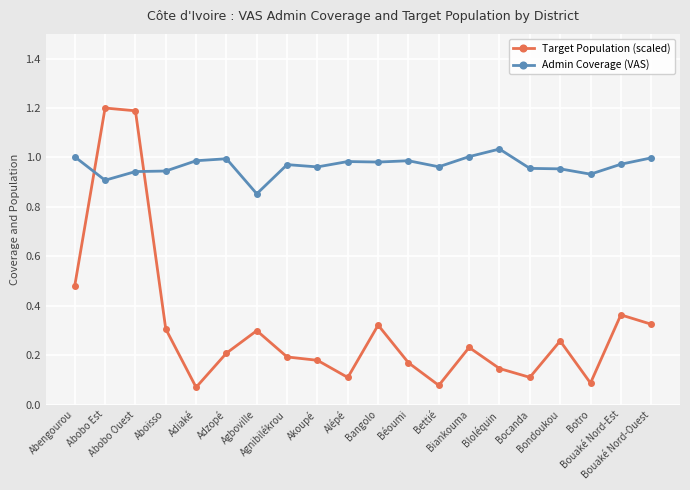

What is the difference between the maximum and second lowest values in the Target Population (scaled) series?

1.1